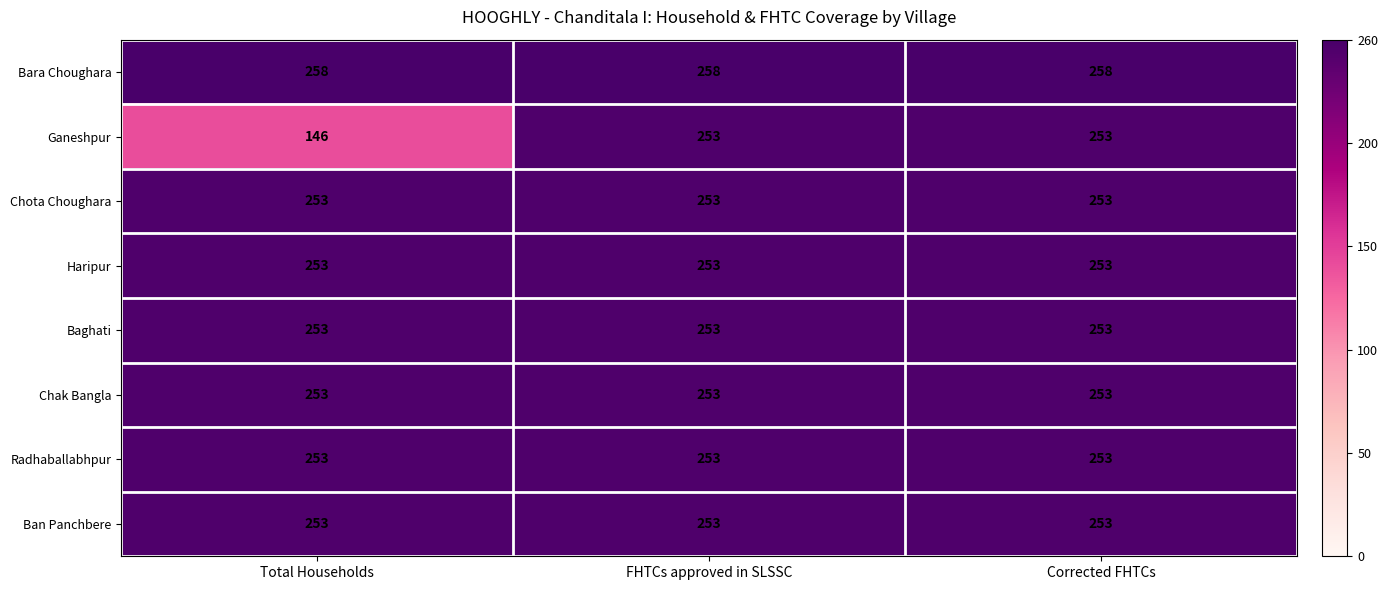

What value does the Haripur series have at FHTCs approved in SLSSC?

253